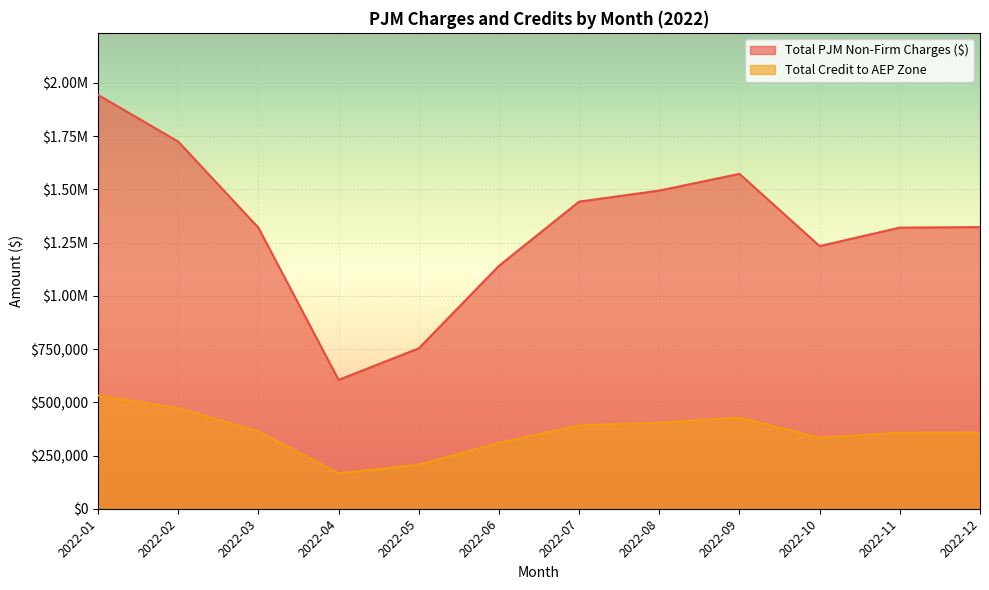

At which category is the sum across all series the highest?

2022-01